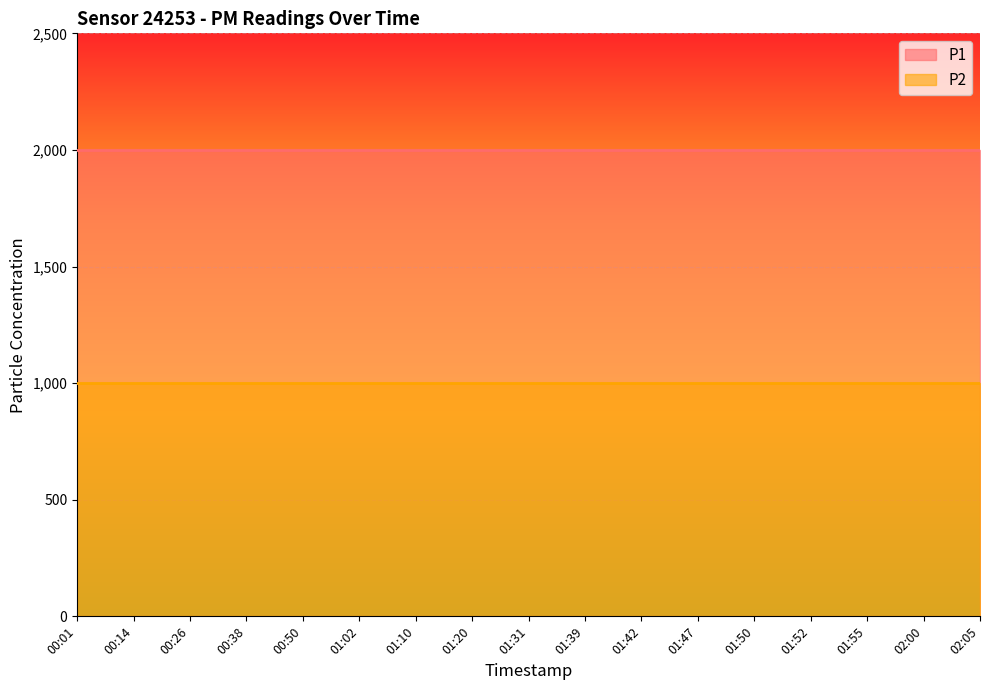

How many lines are shown in the chart?

2